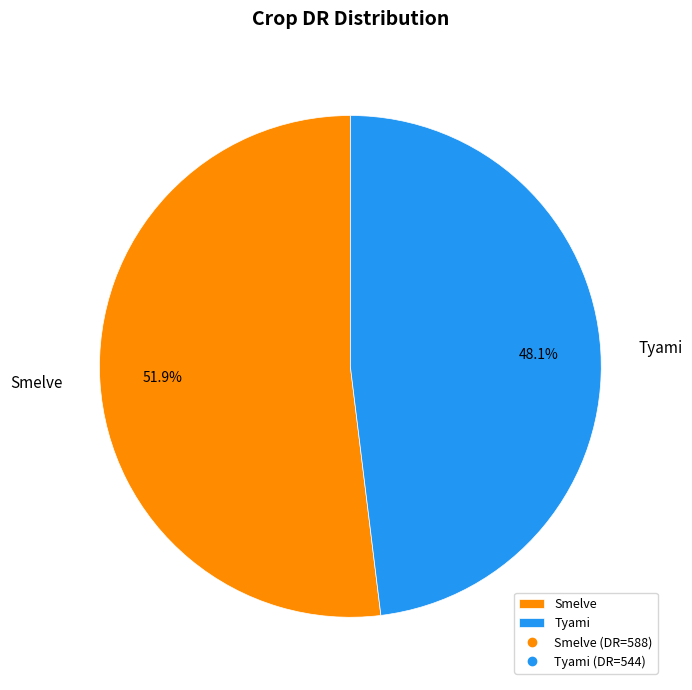

What percentage is the Tyami slice, to the nearest percent?

48%